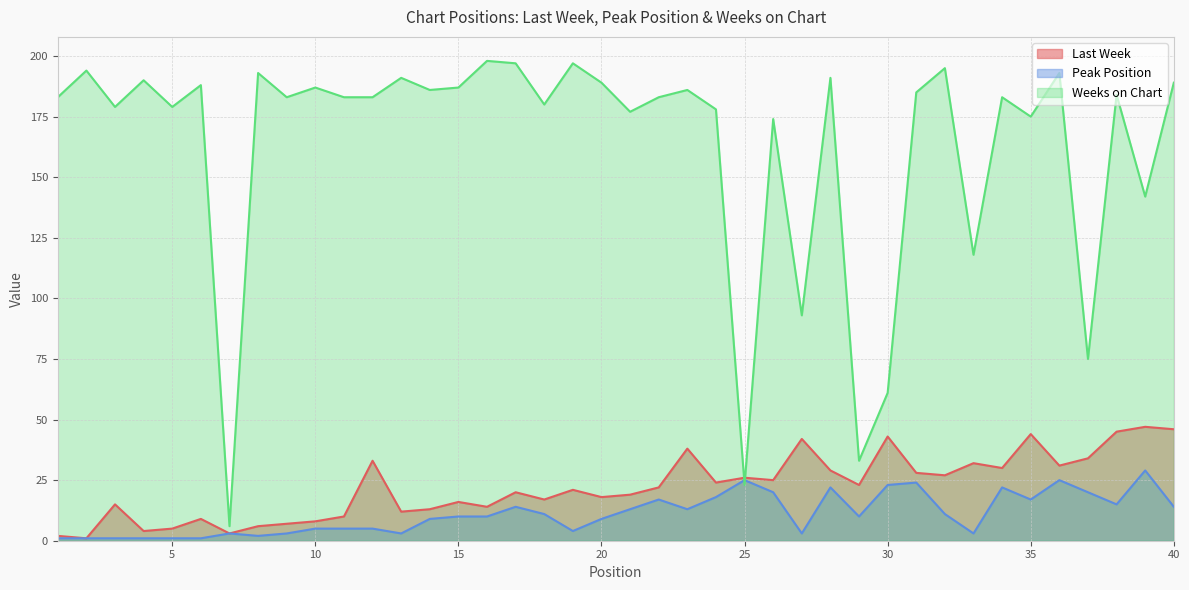

Between 38 and 9, which is larger?

38